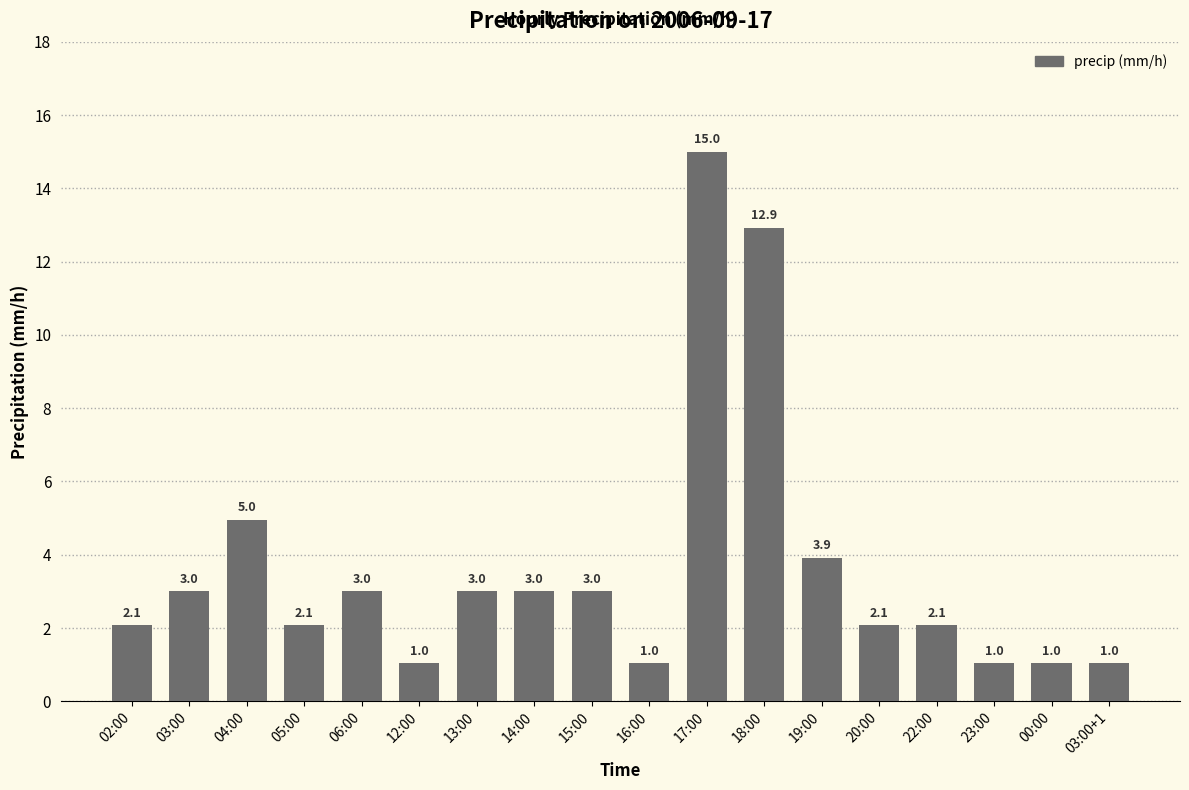

What is the label of the 16th bar from the left?

23:00